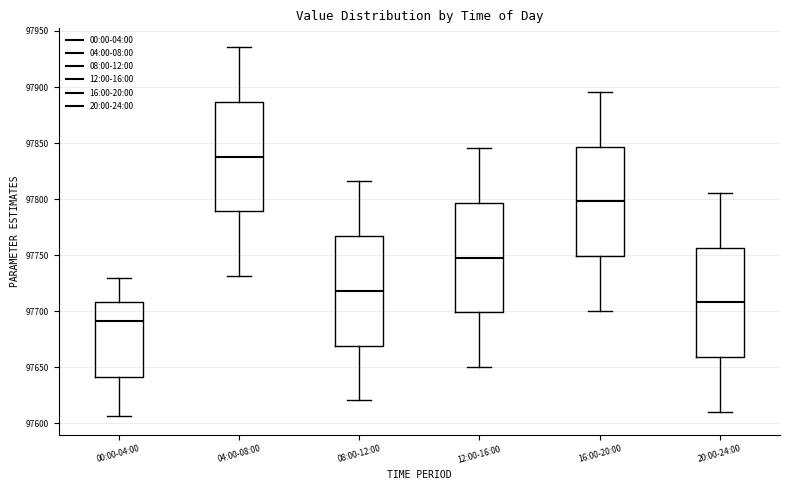

Where is the lower edge of the box for 20:00-24:00 on the y-axis? The values are not printed on the chart, so give them approximately, as read against the axis.

97660